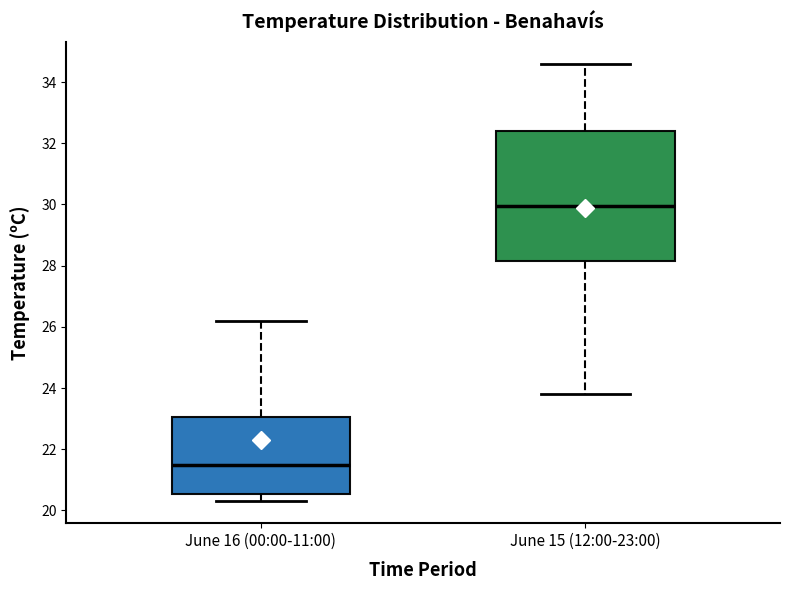

Reading left to right, read every box against the y-axis: the position of its median line, the range the box covers, and the ends of its whiskers. The values are not printed on the chart, so give them approximately, as read against the axis.

June 16 (00:00-11:00): median 21.6, box 20.6 to 23.0, whiskers 20.4 to 26.2
June 15 (12:00-23:00): median 30.0, box 28.2 to 32.4, whiskers 23.8 to 34.6